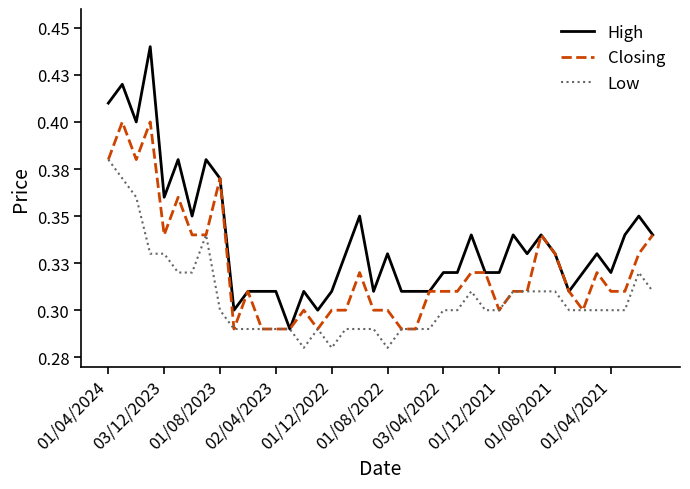

True or false: Low has more than 2 points higher than both neighbors.

True